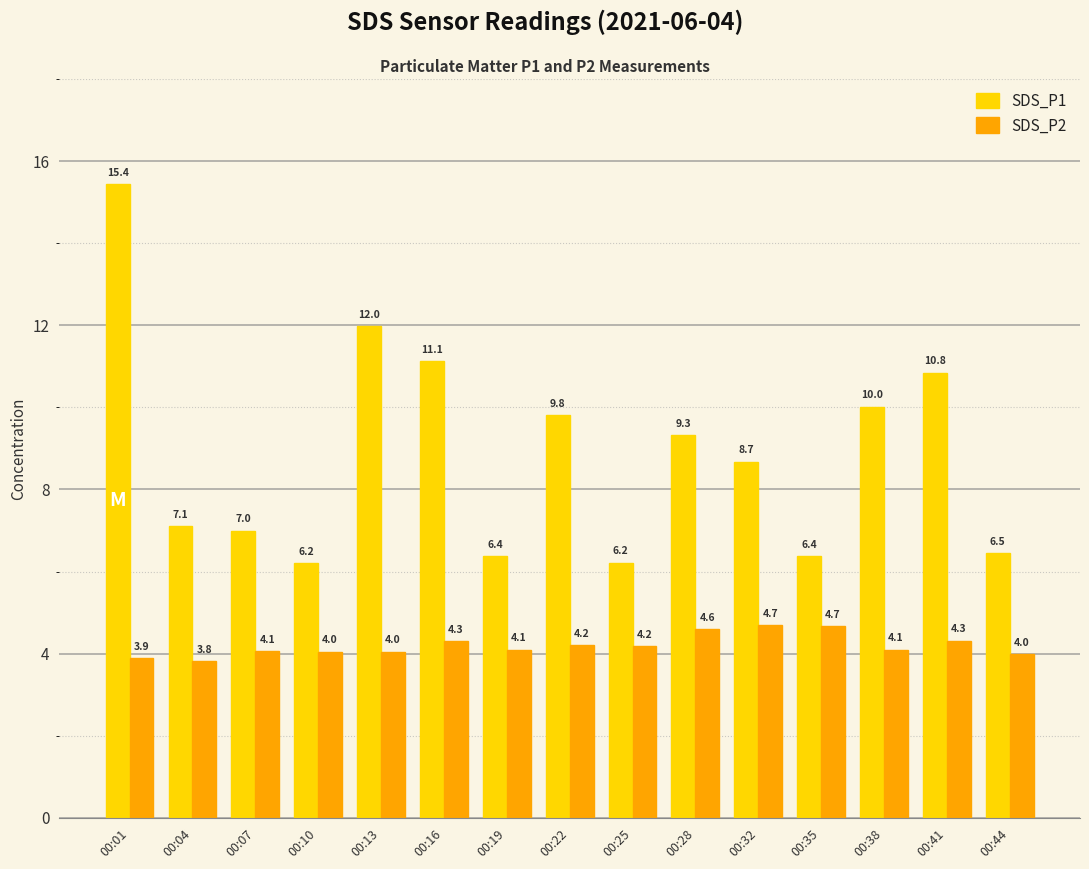

What is the value of the SDS_P2 bar at the 12th from the left?

4.7